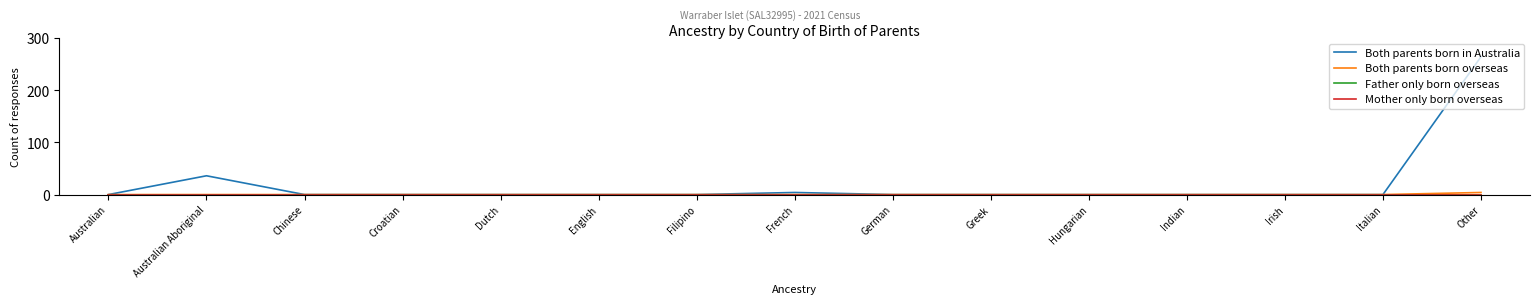

True or false: Both parents born in Australia and Mother only born overseas cross at least once.

False